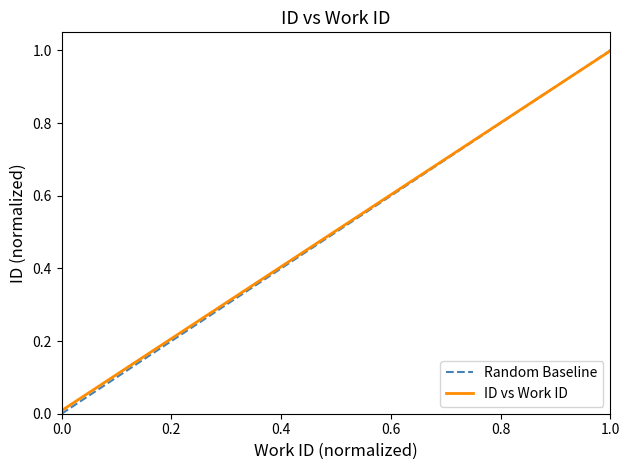

The value at 0.0 is 0.0. True or false?

True